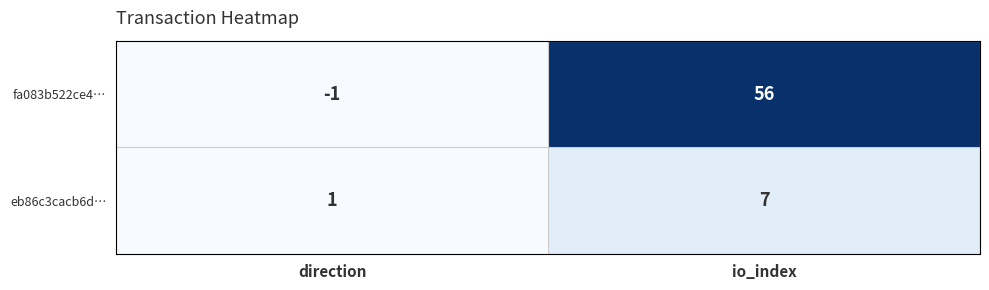

At which category is the sum across all series the highest?

io_index